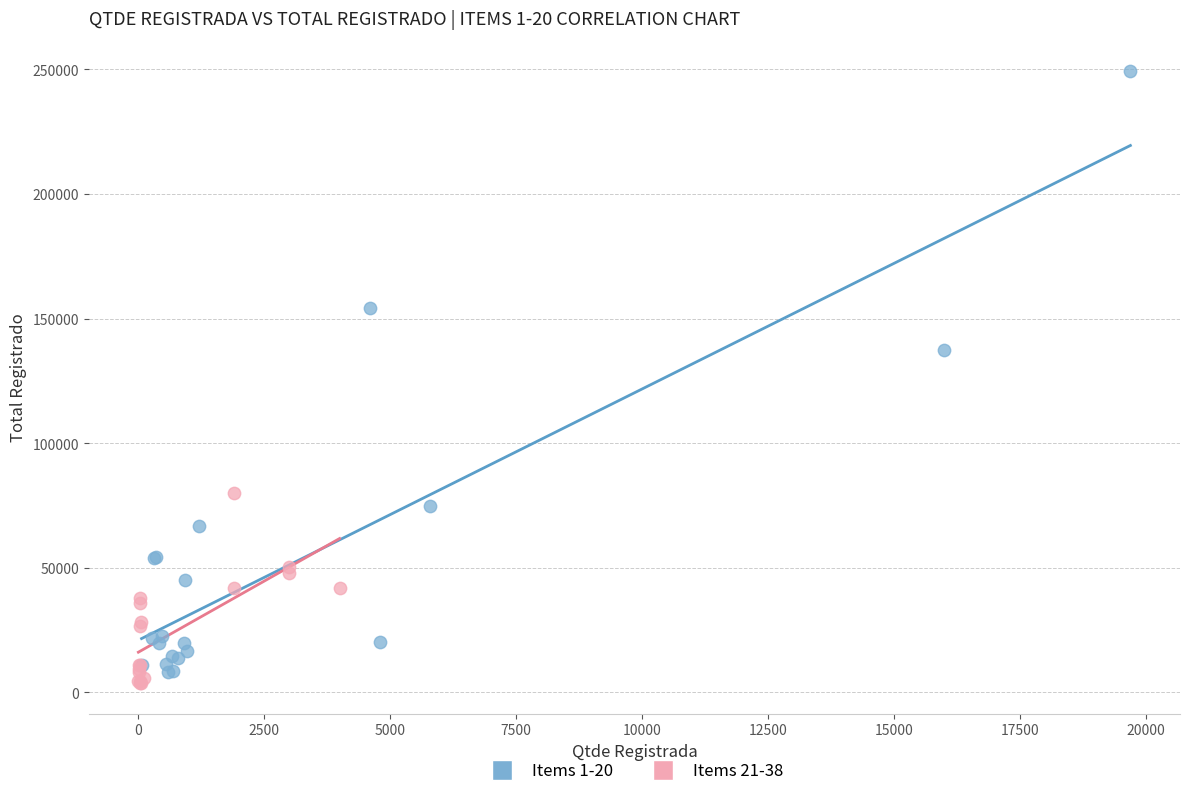

Which series contains the highest Y value?

Items 1-20